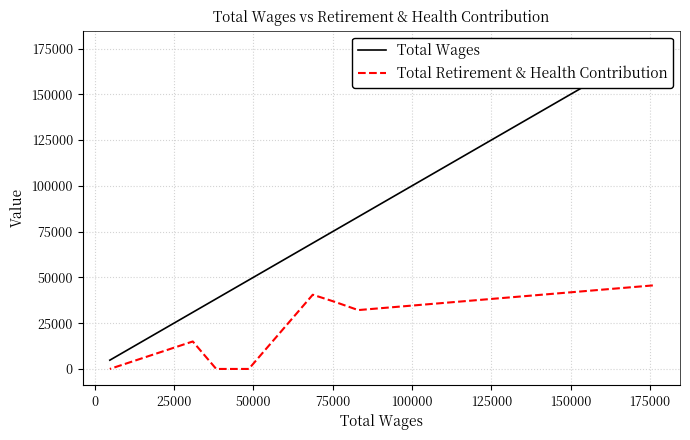

Count the number of categories in the chart.

8